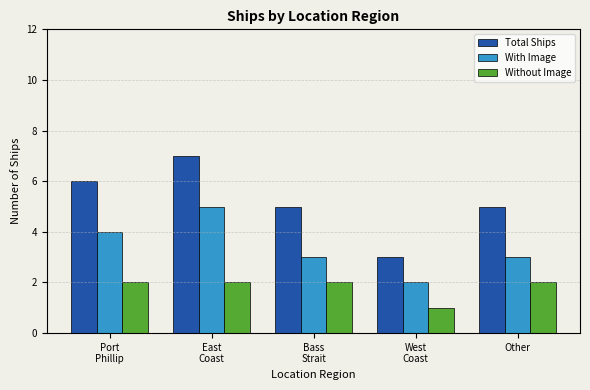

The Without Image series shows 1 at West
Coast. True or false?

True